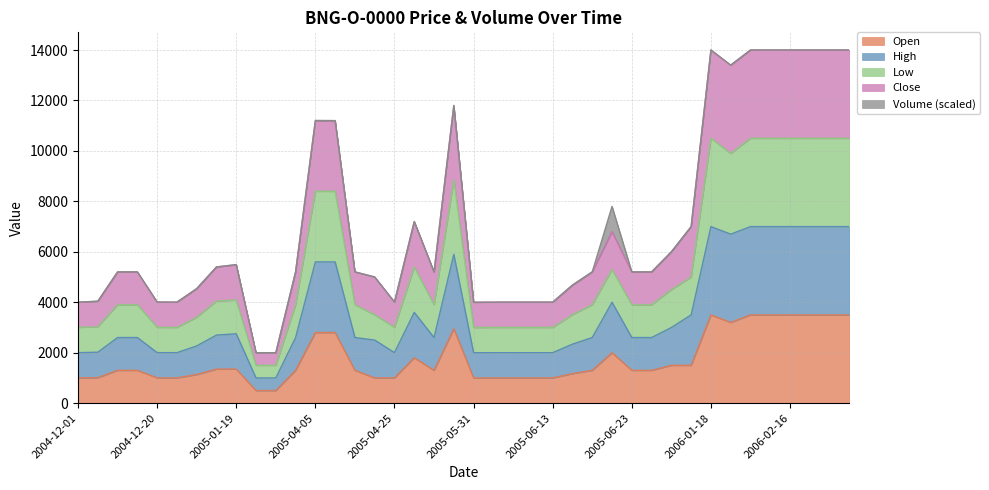

At 2005-04-22, list the series in order from largest to smallest.

Close, Low, High, Open